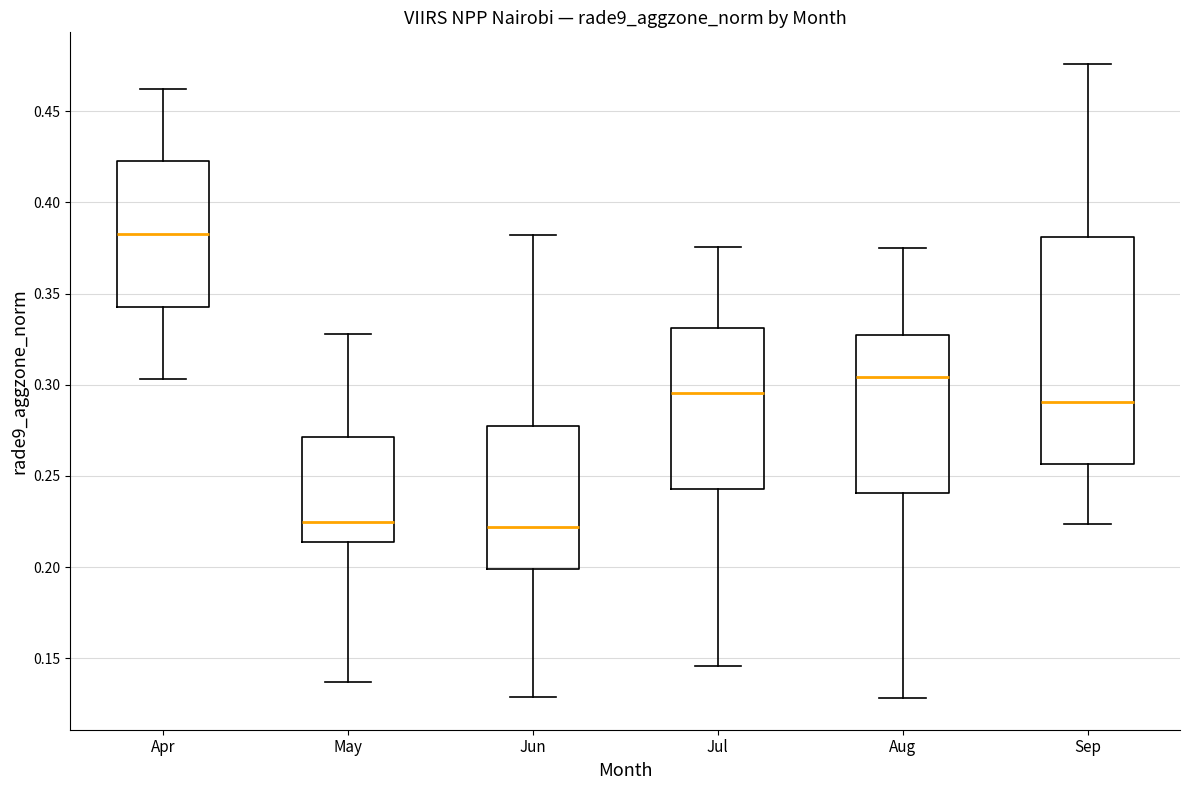

Comparing the boxes themselves (not the whiskers), which one is the tallest?

Sep